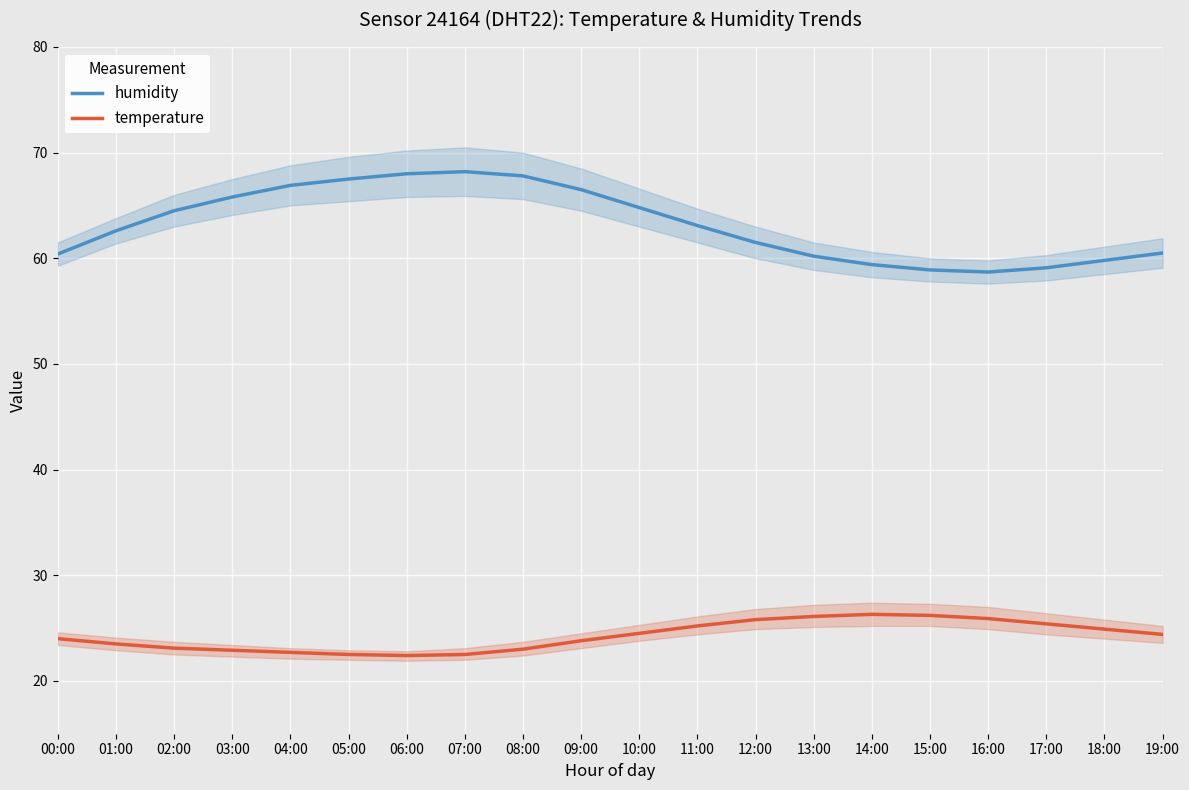

List the series in order of their peak value, highest first.

humidity, temperature